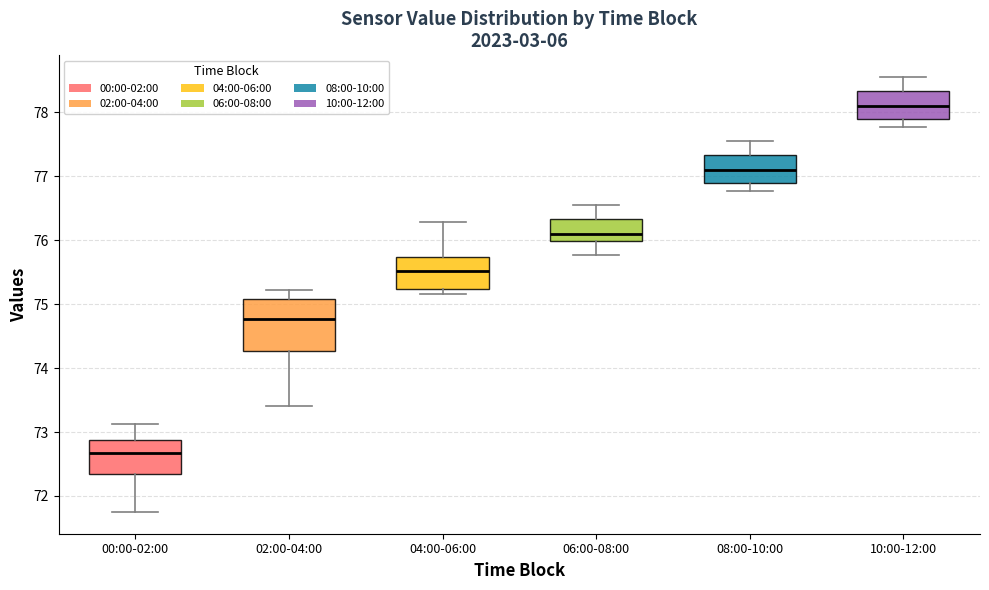

Which box has the highest median line?

10:00-12:00